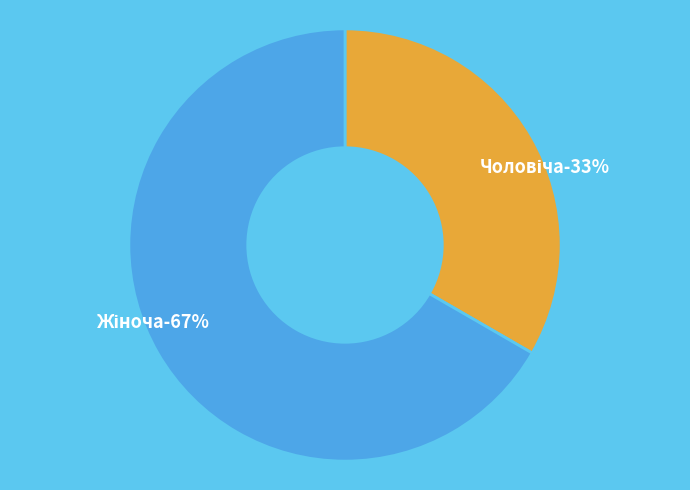

Which slice is the smallest?

Чоловіча